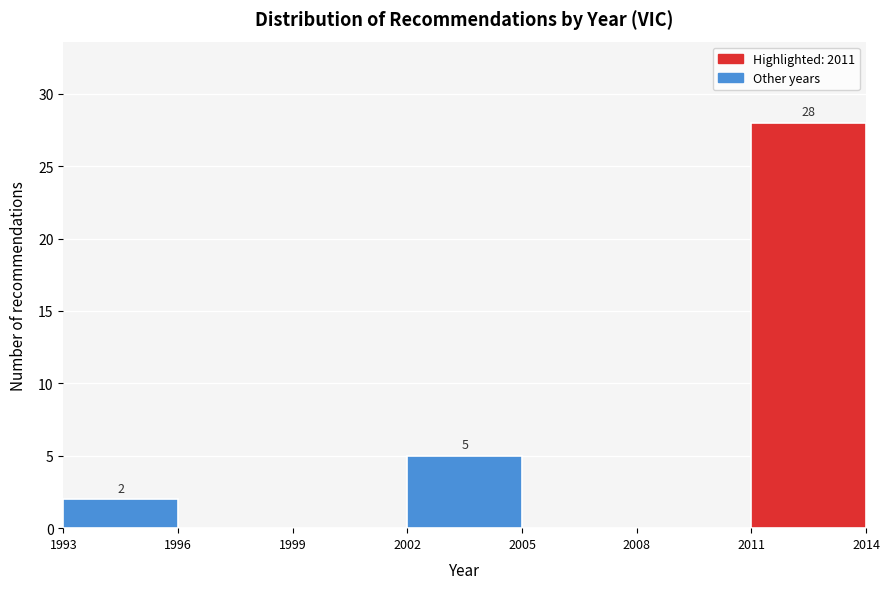

Which range on the x-axis has the tallest bar?

2011 to 2014